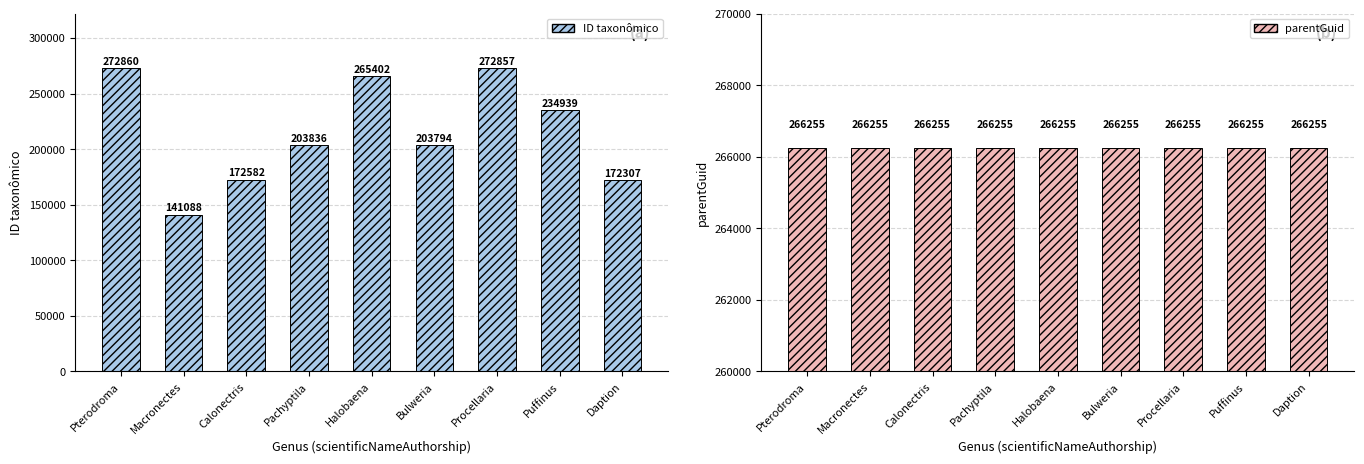

Between Halobaena and Procellaria, which series saw the biggest shift?

ID taxonômico